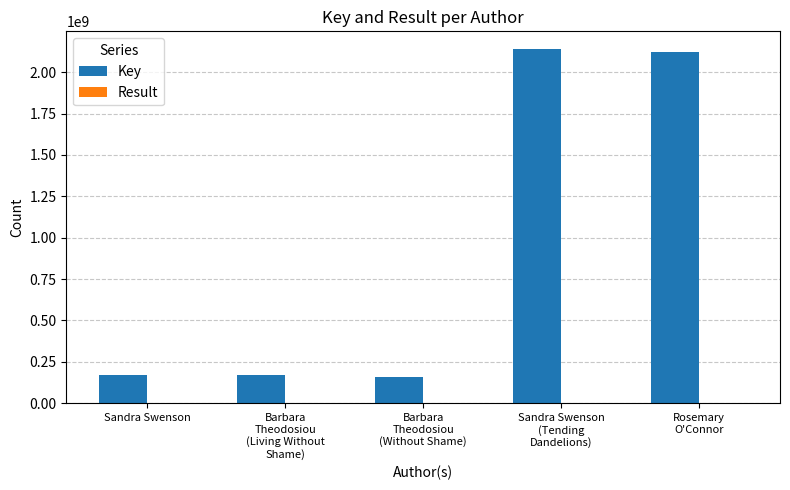

What is the maximum value shown in the chart?

2139700794